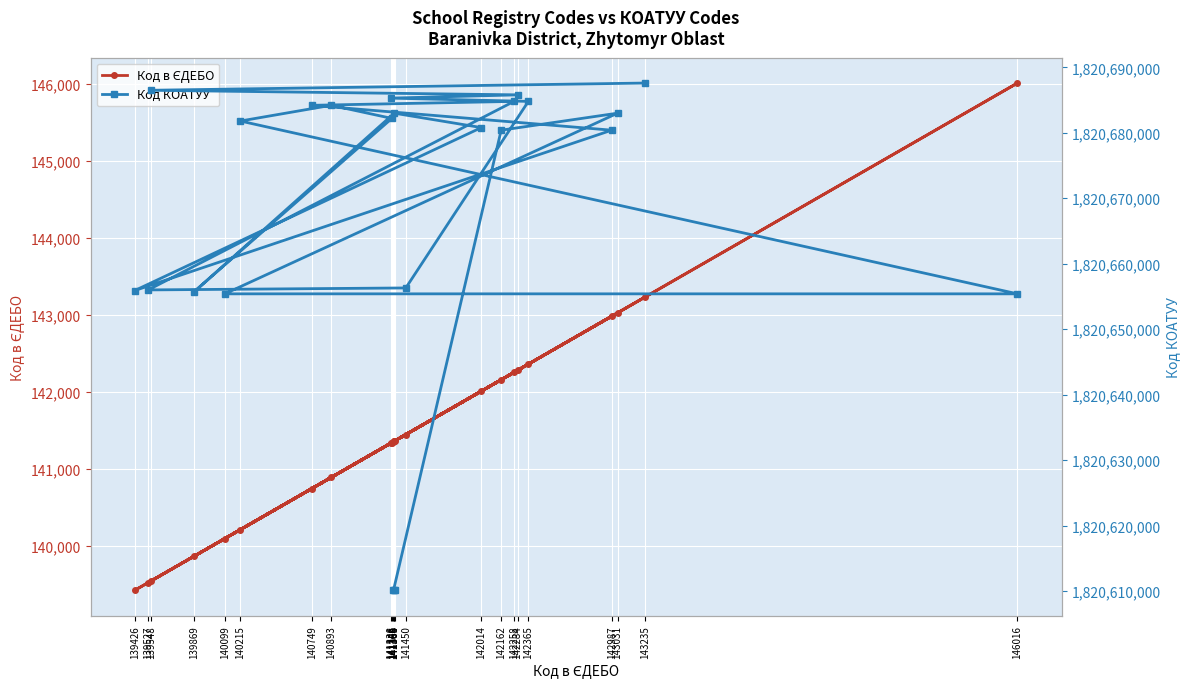

Rank the categories by Код в ЄДЕБО value from highest to lowest.

146016, 143235, 143031, 142987, 142365, 142284, 142258, 142162, 142014, 141450, 141366, 141365, 141364, 141358, 141346, 141338, 140893, 140749, 140215, 140099, 139869, 139548, 139527, 139426